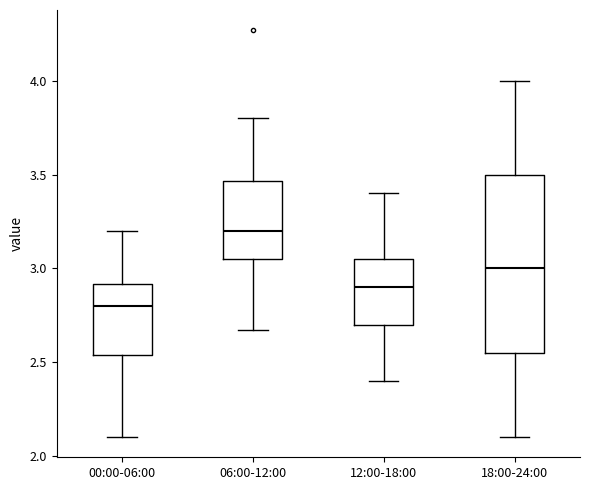

Which box is the tallest, from its lower edge to its upper edge?

18:00-24:00